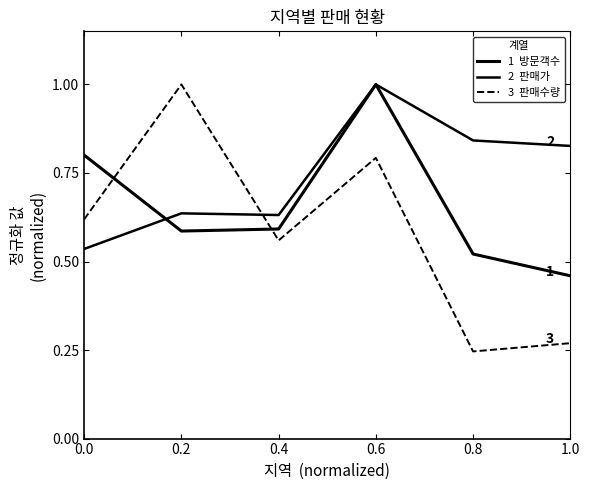

Count the number of data series in this chart.

3